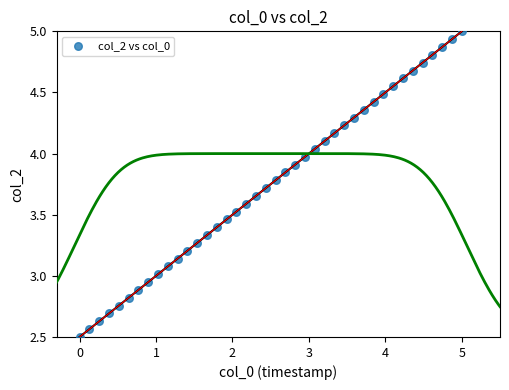

What is the range of Y values (max minus min)?

2.5